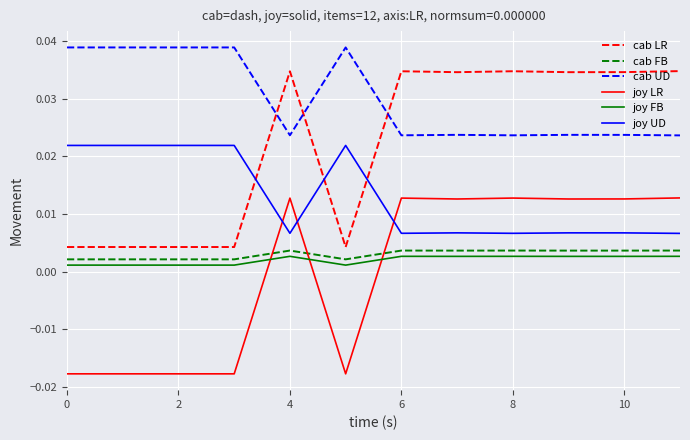

Which series has the largest total across all categories?

cab UD